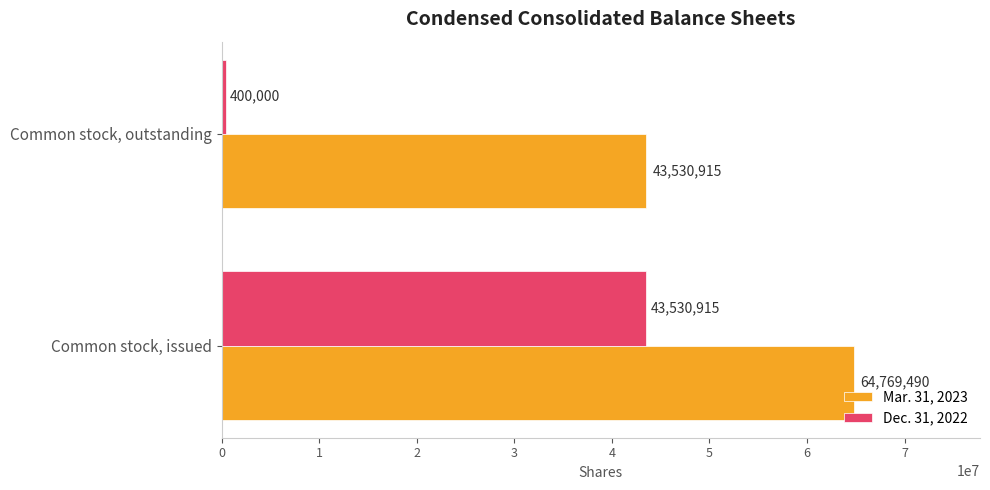

What is the spread (max minus min) of values at Common stock, outstanding?

43130915